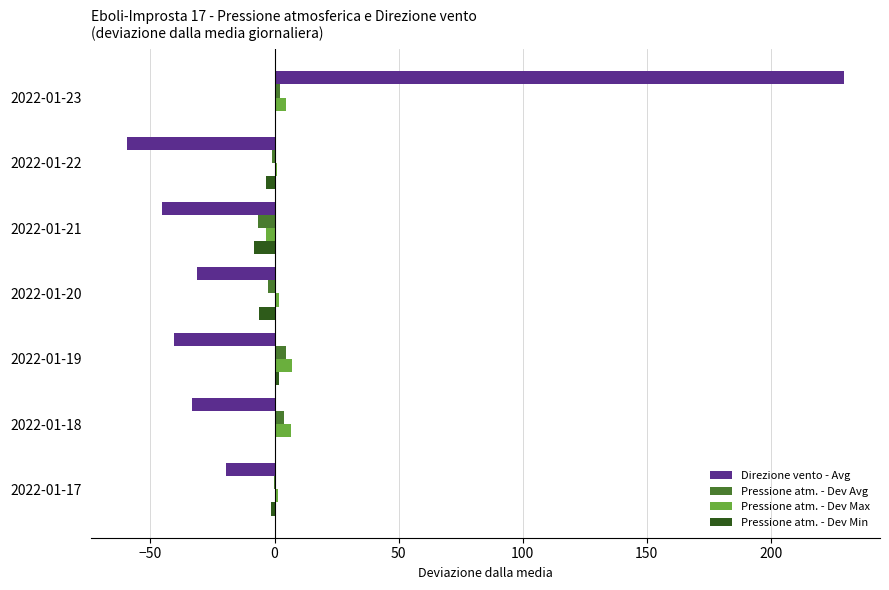

What is the greatest value displayed?

229.6